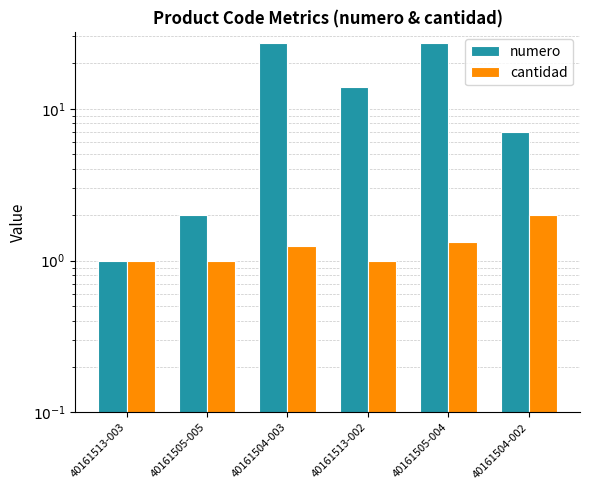

The numero series shows 1.0 at 40161513-003. True or false?

True